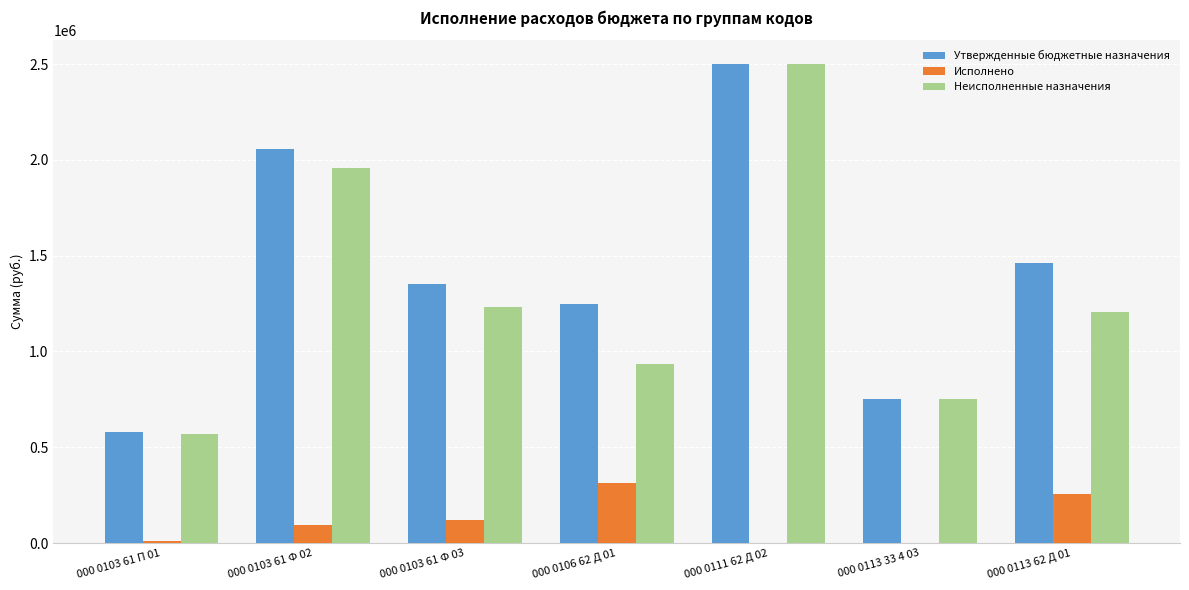

What is the highest value of the Неисполненные назначения series?

2500000.0